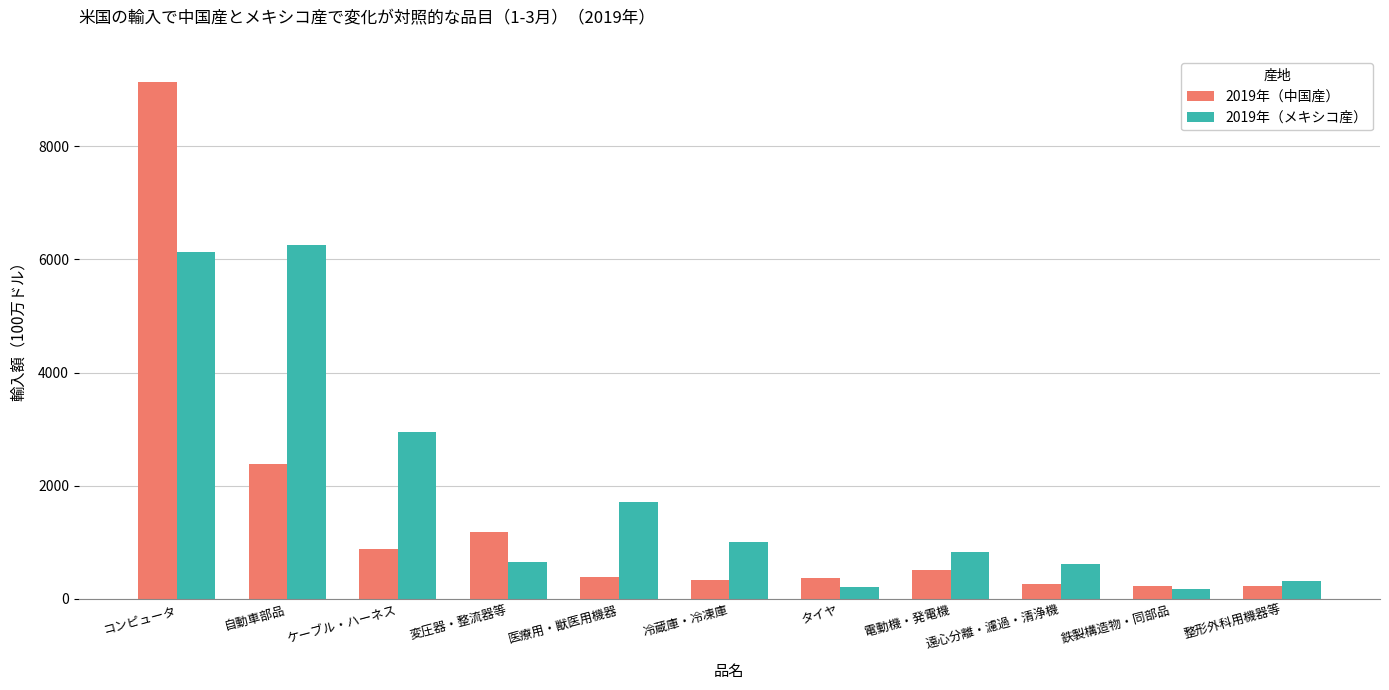

Where does the 2019年（中国産） series first go above 395?

コンピュータ